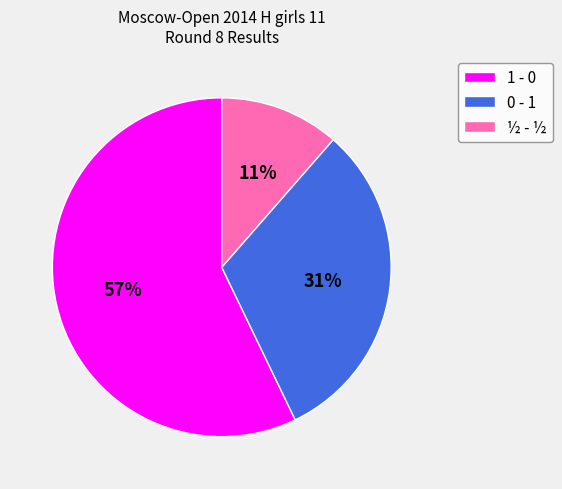

To the nearest percent, what percentage of the pie is ½ - ½?

11%